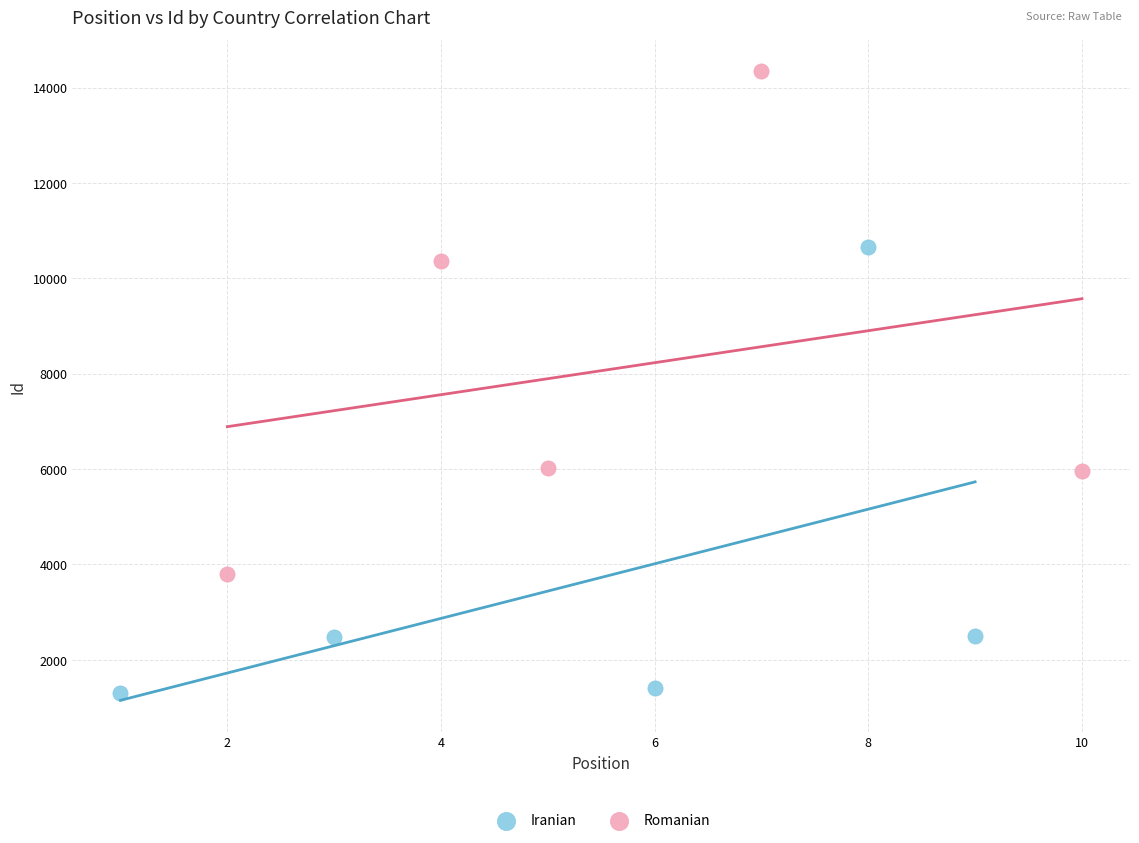

Which series has the widest spread of Y values?

Romanian